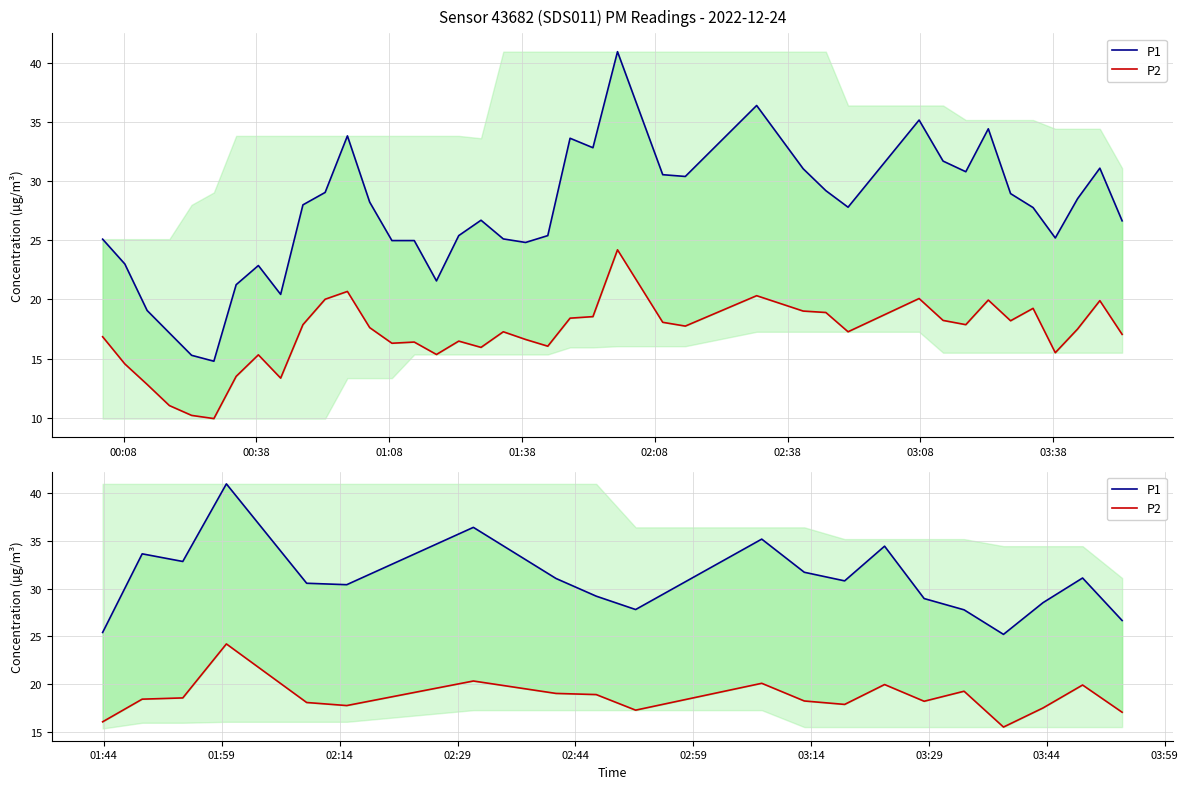

Which series has the largest range (max minus min)?

P1